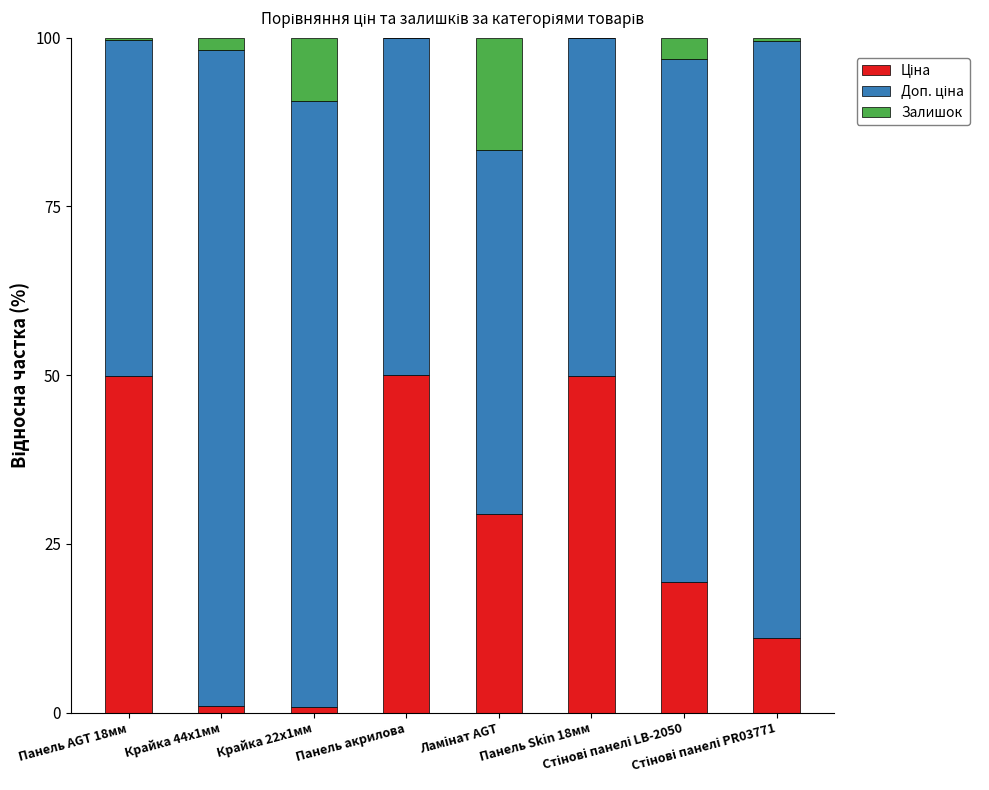

List the labels in order of Доп. ціна value, largest first.

Крайка 44x1мм, Крайка 22x1мм, Стінові панелі PR03771, Стінові панелі LB-2050, Ламінат AGT, Панель акрилова, Панель Skin 18мм, Панель AGT 18мм